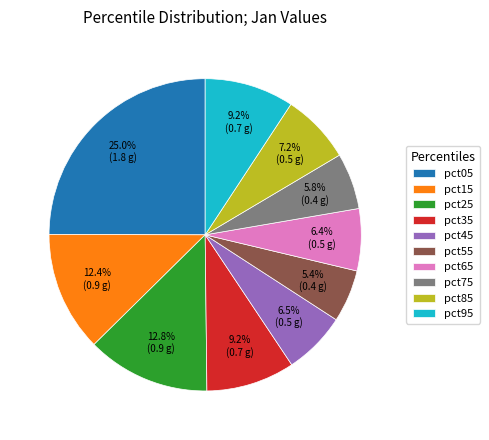

Which has a higher value, pct75 or pct05?

pct05